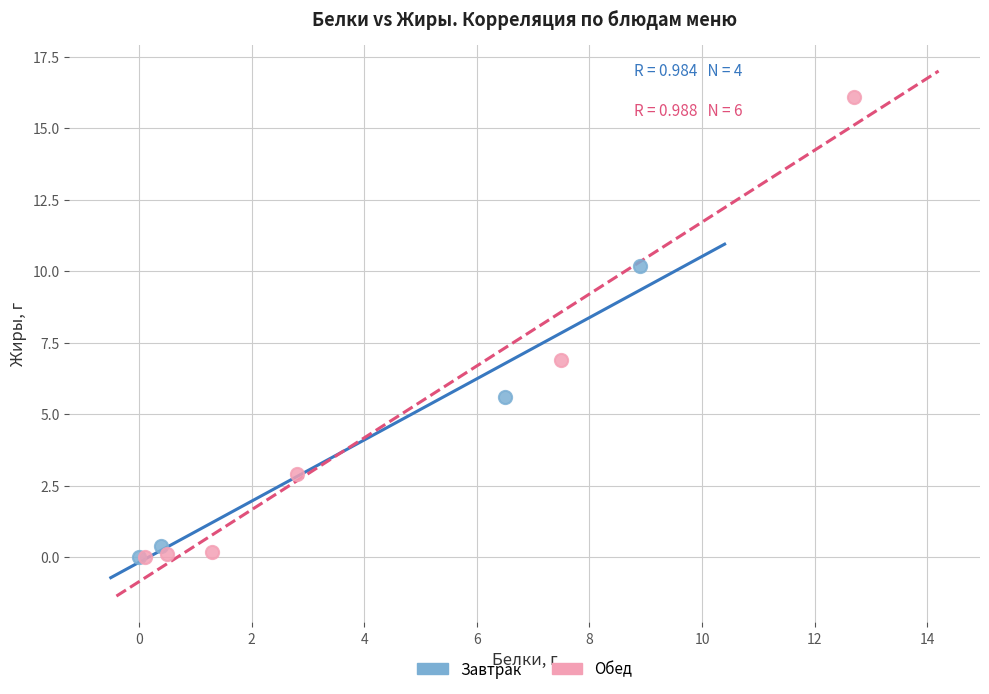

Which series has the widest spread of Y values?

Обед